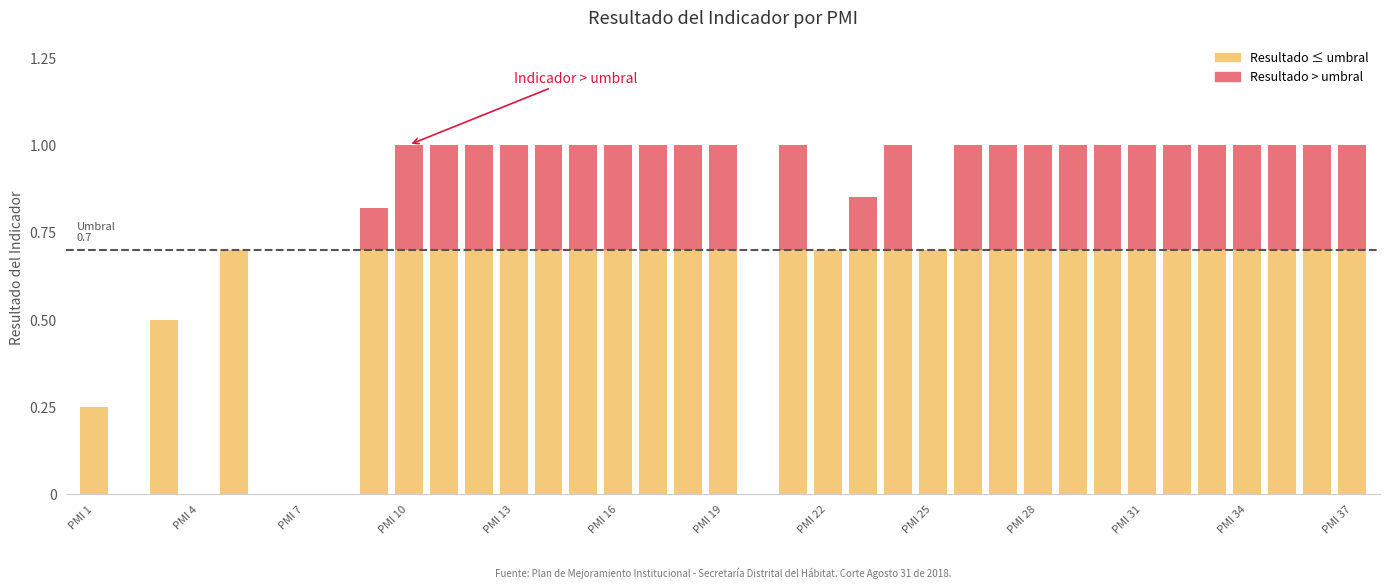

Are the bars horizontal?

No